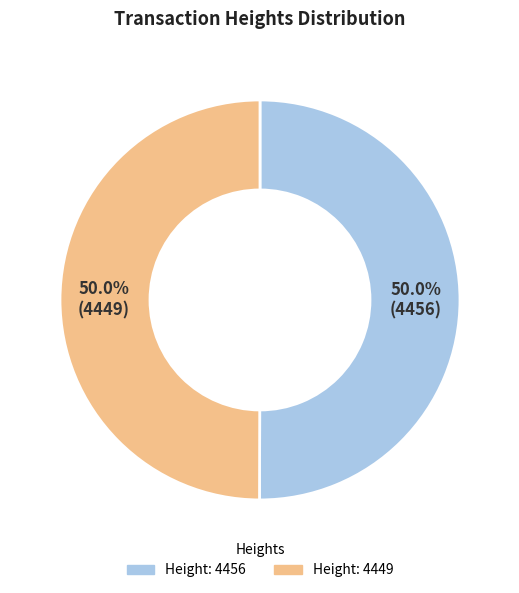

What is the total percentage of Height: 4456 and Height: 4449?

100.0%